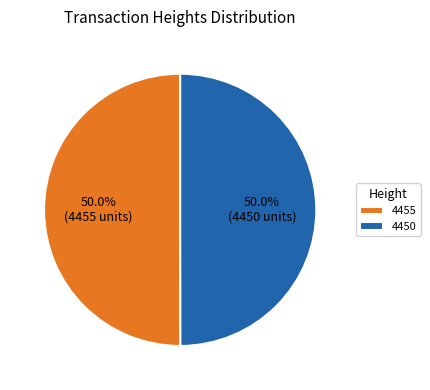

To the nearest percent, what is the average slice percentage?

50%